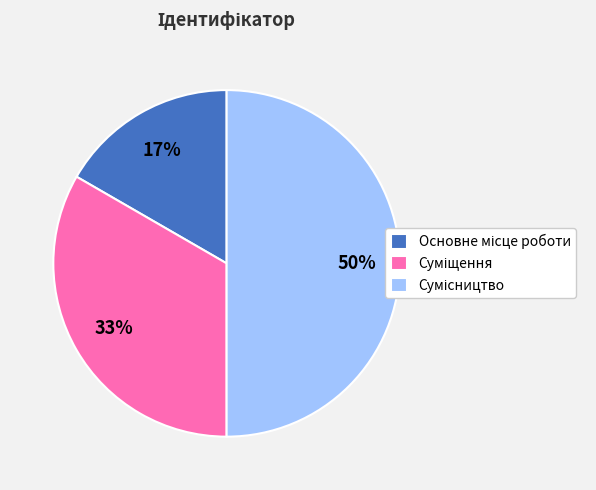

To the nearest percent, what is the average slice percentage?

33%